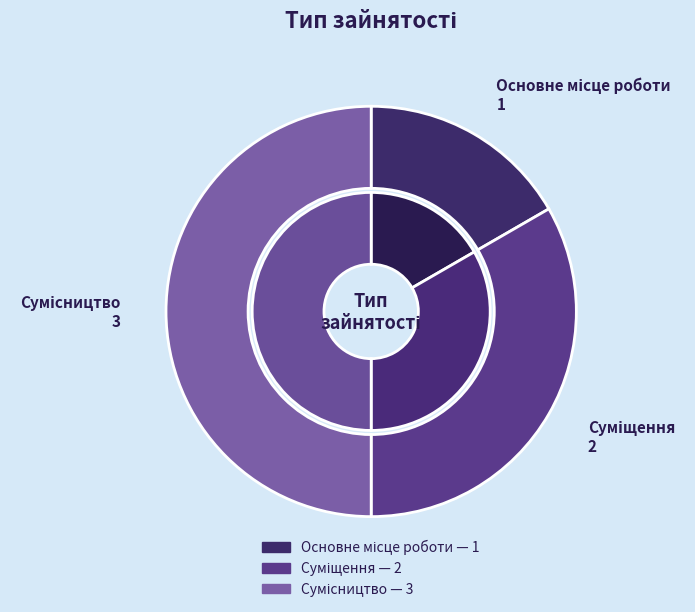

Rank the categories by value from lowest to highest.

Основне місце роботи, Суміщення, Сумісництво